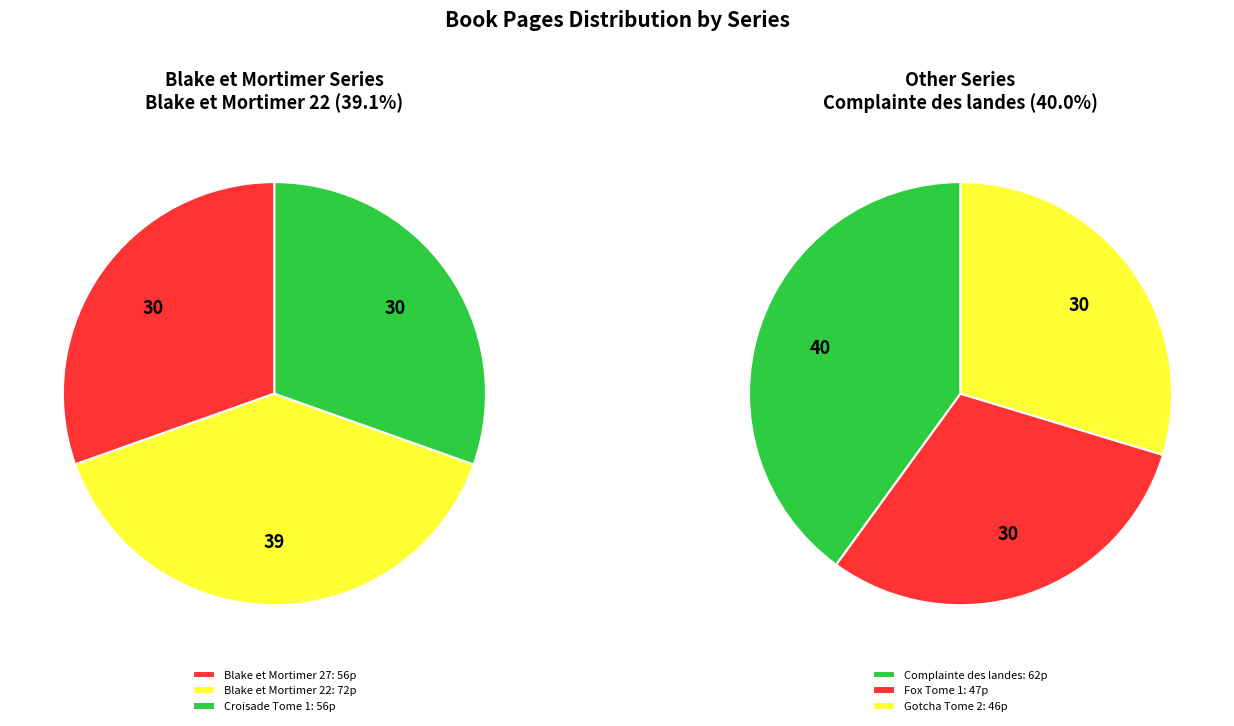

What percentage do Fox Tome 1 and Blake et Mortimer 27 together represent?

30.4%